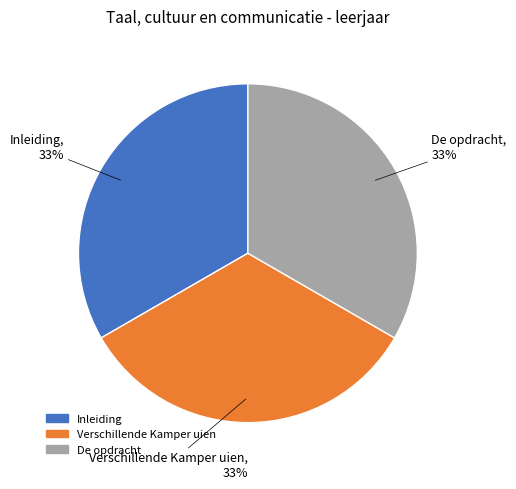

Does any single category account for the majority?

No